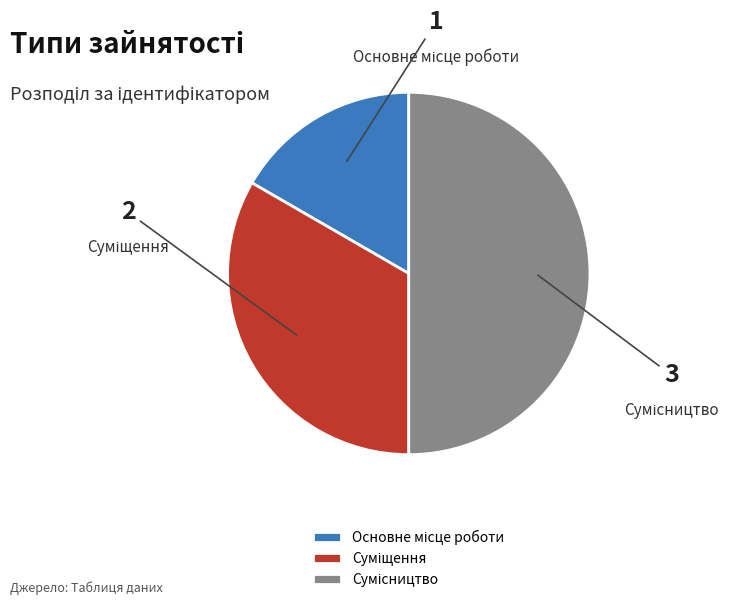

Count the number of slices in the pie.

3